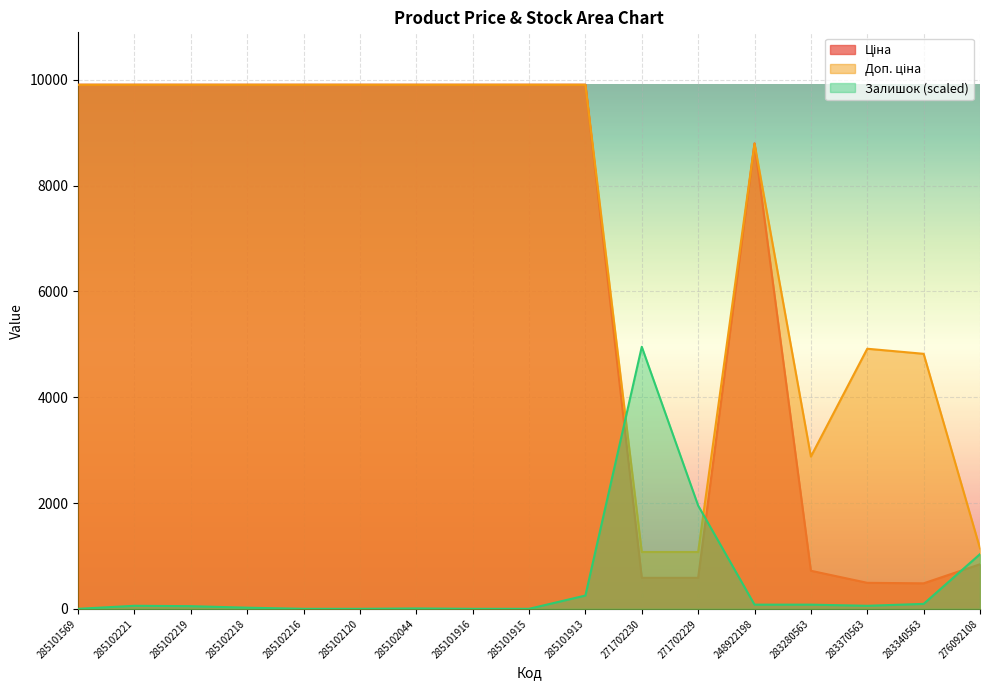

What is the difference between the maximum and minimum values in the Залишок series?

4954.2